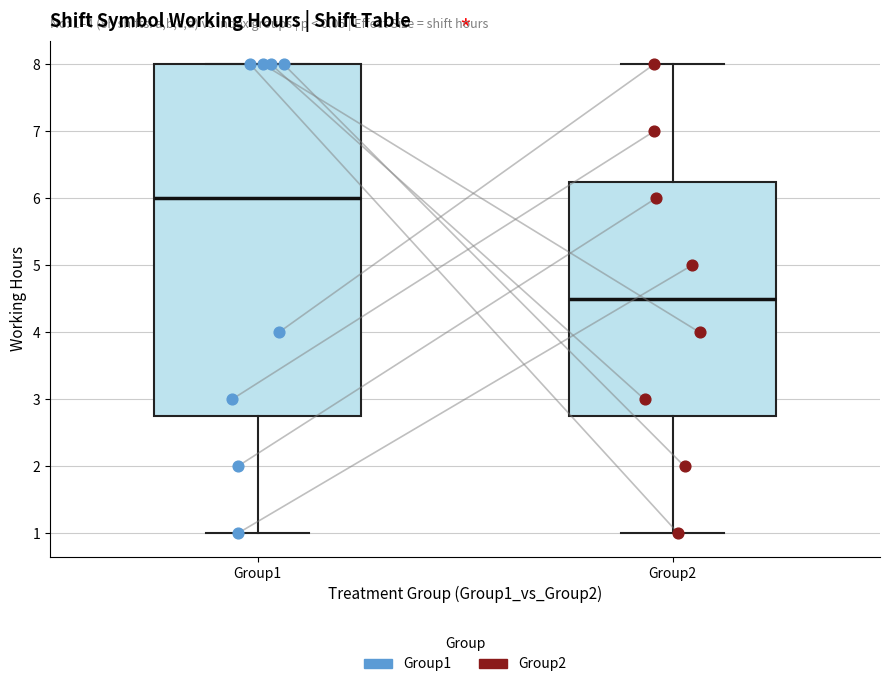

Which box's median line is the highest?

Group1